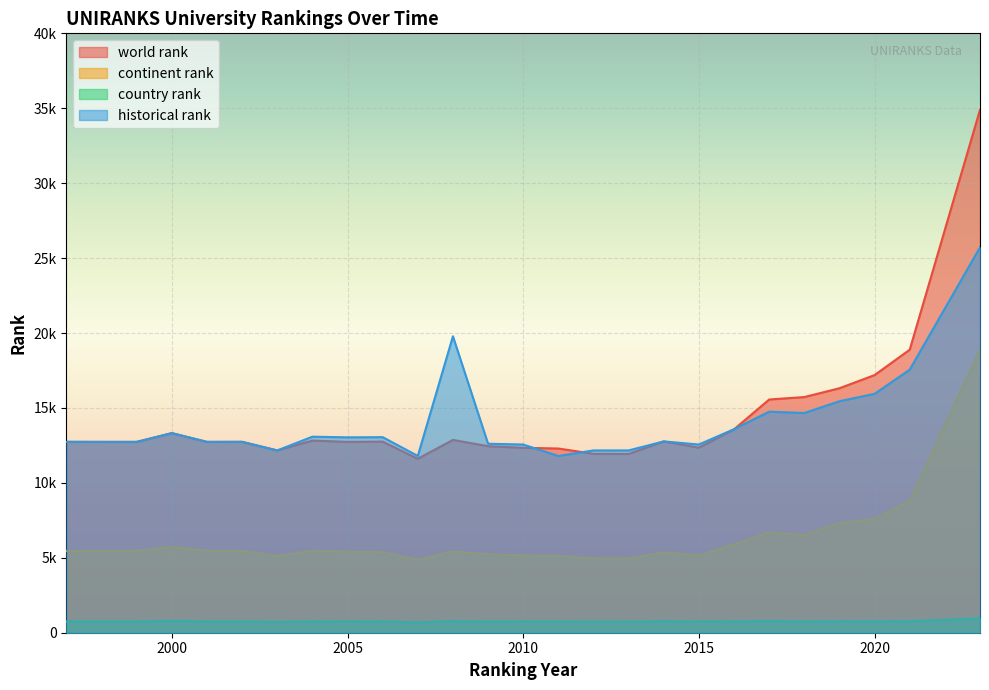

True or false: world rank and continent rank cross at least once.

False